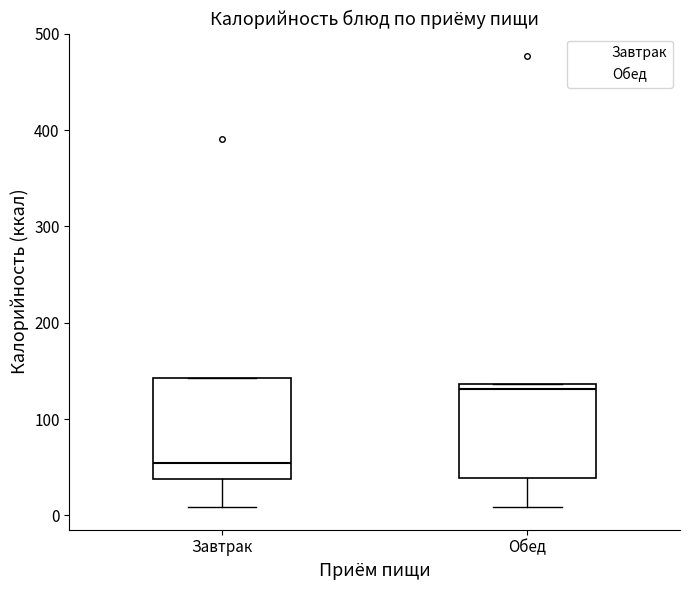

Reading left to right, read every box against the y-axis: the position of its median line, the range the box covers, and the ends of its whiskers. The values are not printed on the chart, so give them approximately, as read against the axis.

Завтрак: median 50, box 40 to 140, whiskers 10 to 140
Обед: median 130, box 40 to 140, whiskers 10 to 140